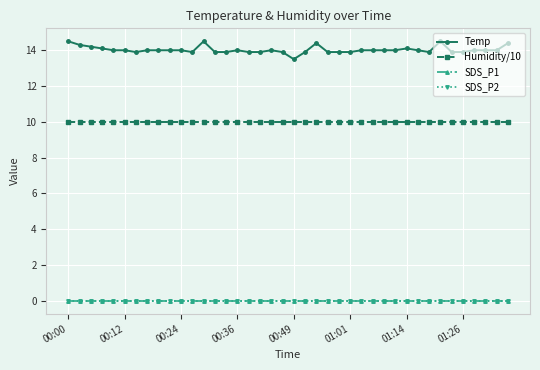

At which label does Temp reach its minimum?

00:49